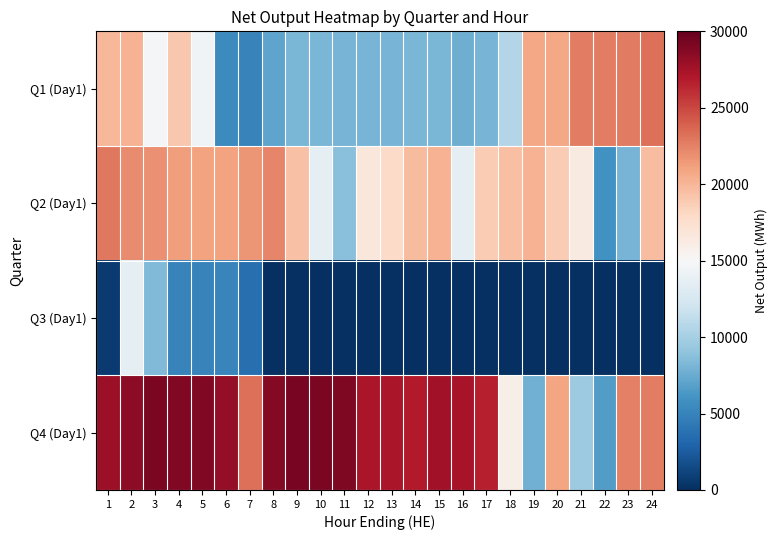

Reading left to right, what are all the values shown in this chart?

Q1 (Day1): 1=19940	2=20190	3=14860	4=19050	5=14450	6=5450	7=4990	8=7070	9=8120	10=8090	11=8040	12=8040	13=8010	14=8090	15=8150	16=7680	17=8070	18=10570	19=20750	20=20760	21=22660	22=22620	23=22800	24=23230
Q2 (Day1): 1=22960	2=22040	3=21800	4=21320	5=21000	6=21070	7=21620	8=22370	9=19350	10=13670	11=8680	12=16750	13=17900	14=19700	15=20240	16=13700	17=18840	18=19510	19=20220	20=18780	21=16370	22=5900	23=8010	24=19600
Q3 (Day1): 1=660	2=13670	3=8330	4=5020	5=4960	6=5100	7=3650	8=0	9=0	10=0	11=0	12=0	13=0	14=0	15=0	16=0	17=0	18=0	19=0	20=0	21=0	22=0	23=0	24=0
Q4 (Day1): 1=27840	2=28470	3=29100	4=28830	5=28880	6=28180	7=23230	8=28750	9=29200	10=29130	11=29010	12=27190	13=27190	14=26860	15=27560	16=27380	17=26670	18=15830	19=7770	20=20920	21=9530	22=6670	23=22610	24=22720